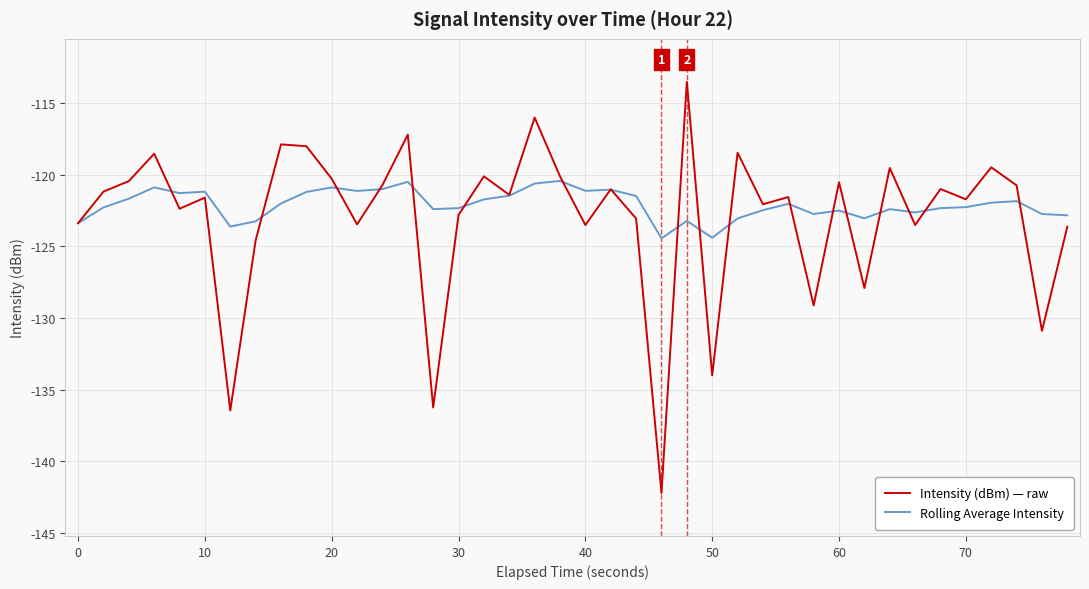

List the series in order of their overall mean, highest first.

Rolling Average Intensity, Intensity (dBm) — raw